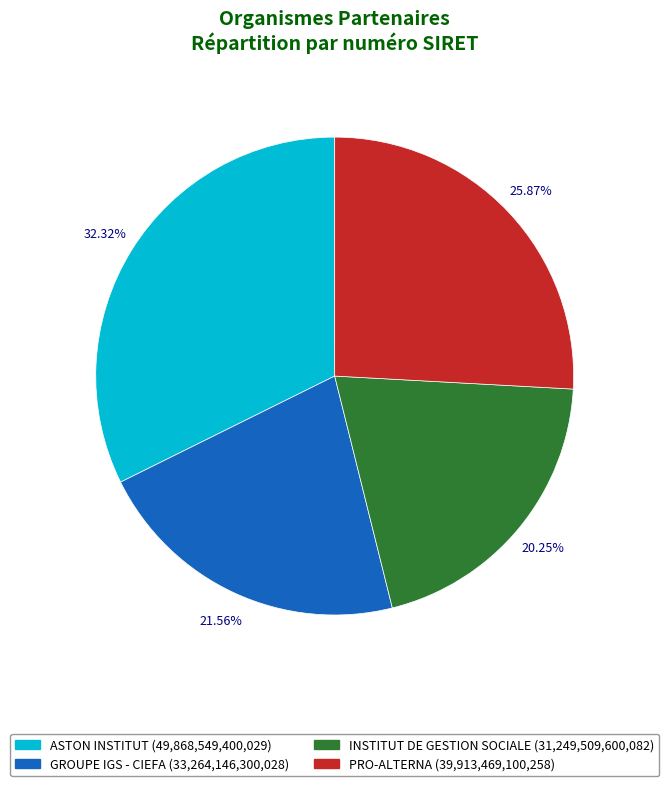

Which has a higher value, ASTON INSTITUT or PRO-ALTERNA?

ASTON INSTITUT